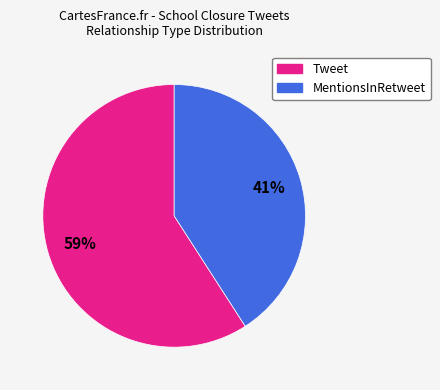

What is the ratio of the value at Tweet to the value at MentionsInRetweet?

1.4